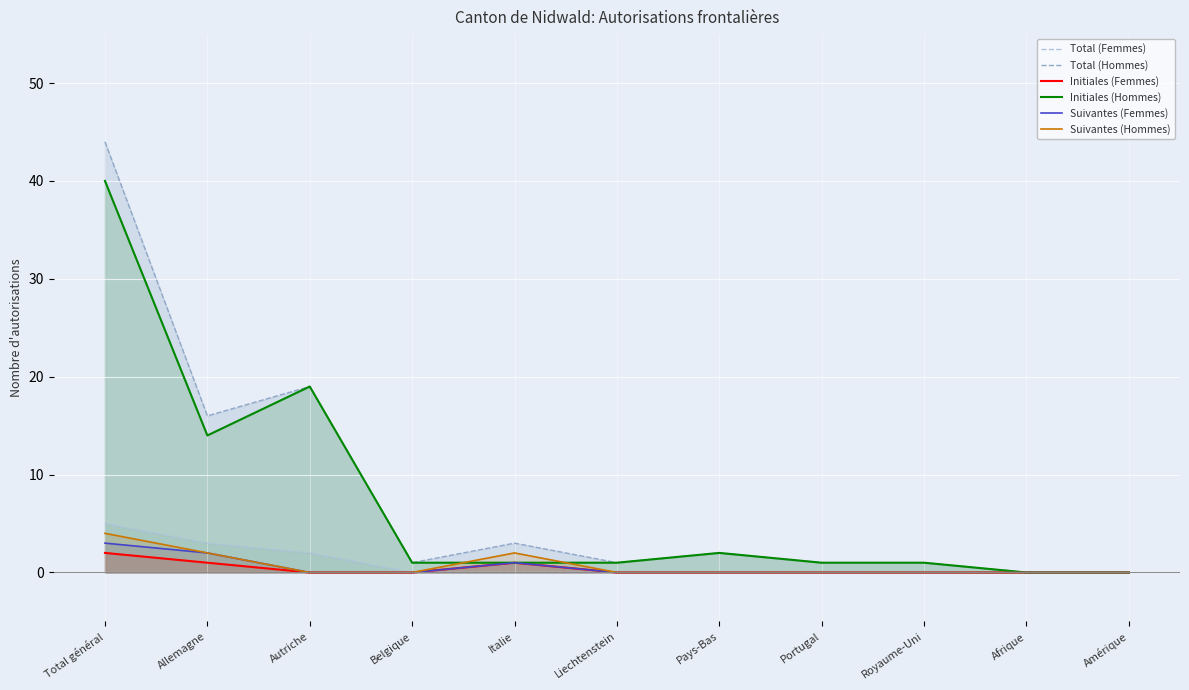

What is the difference between the highest and lowest values at Pays-Bas?

2